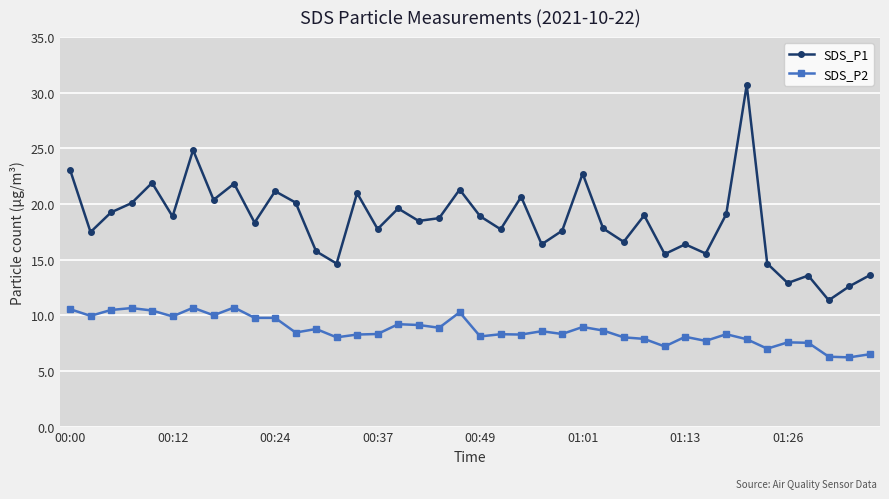

Rank the series by their average value, from lowest to highest.

SDS_P2, SDS_P1